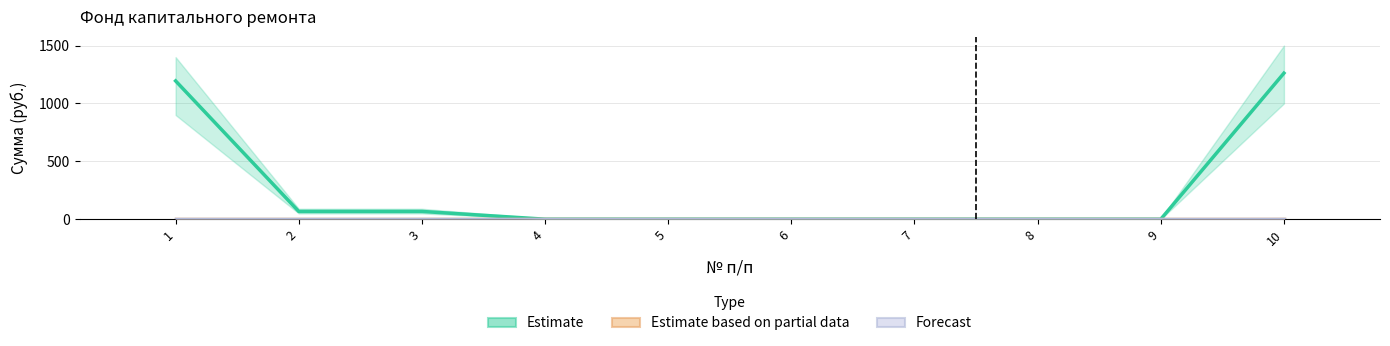

Which series has the widest spread of values?

Estimate